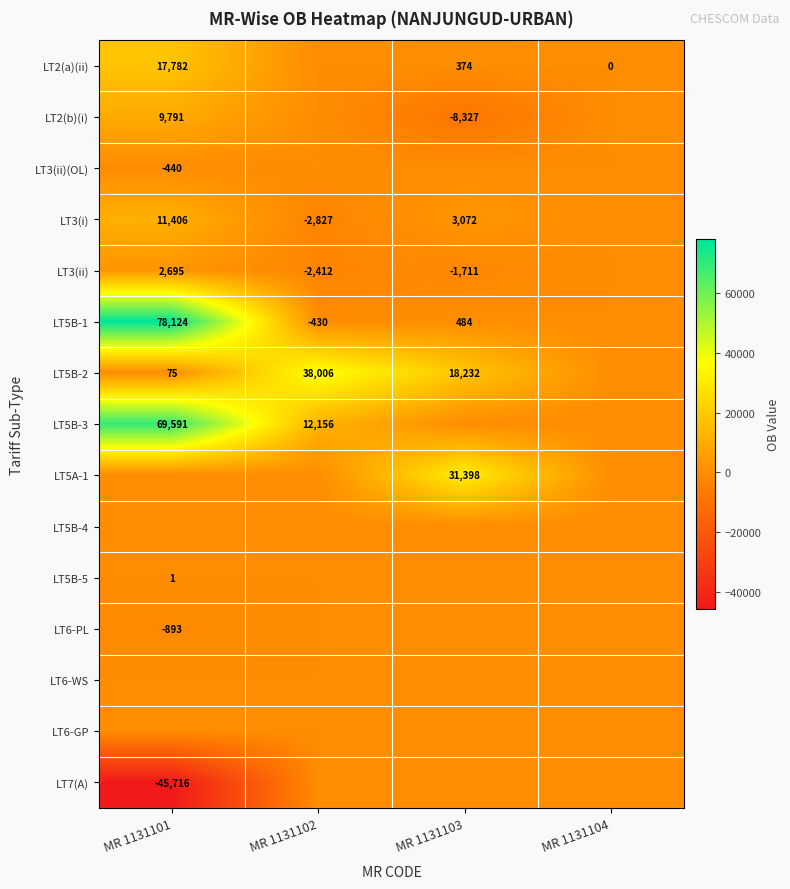

What is the minimum value shown in the chart?

-45716.4